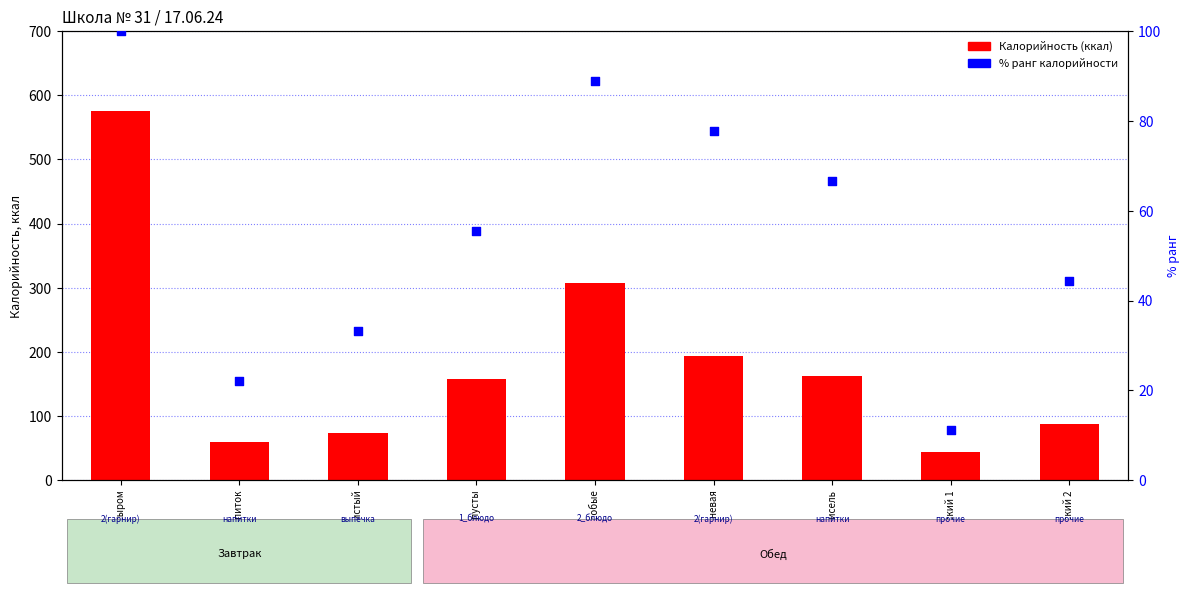

Which series contains the lowest Y value?

% ранг калорийности